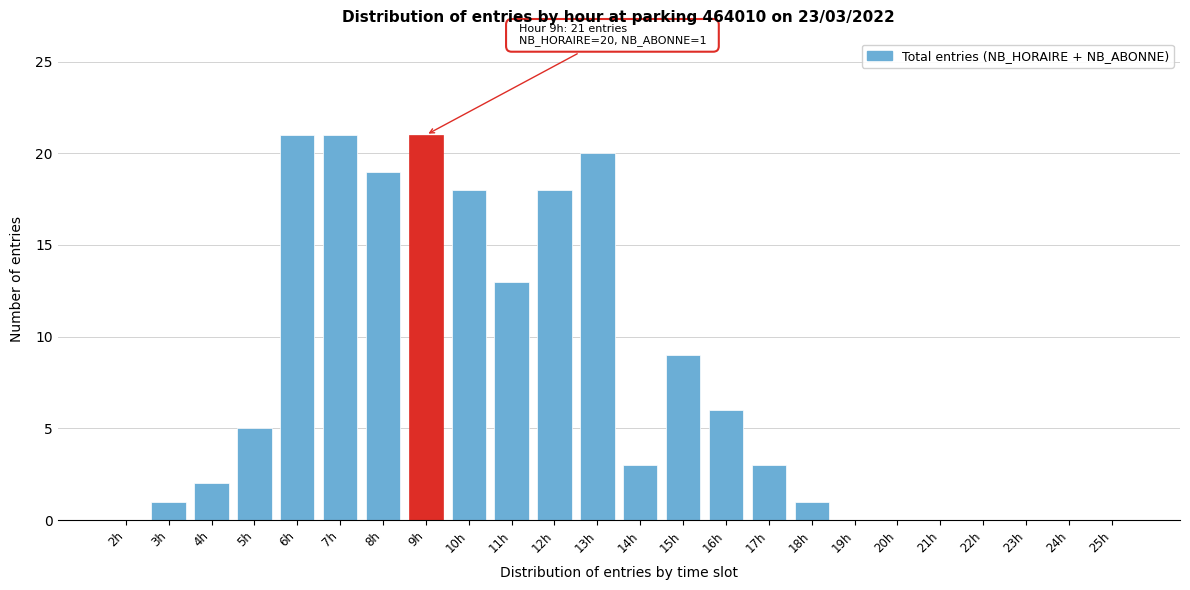

Reading left to right, what are all the values shown in this chart?

2h=0	3h=1	4h=2	5h=5	6h=21	7h=21	8h=19	9h=21	10h=18	11h=13	12h=18	13h=20	14h=3	15h=9	16h=6	17h=3	18h=1	19h=0	20h=0	21h=0	22h=0	23h=0	24h=0	25h=0